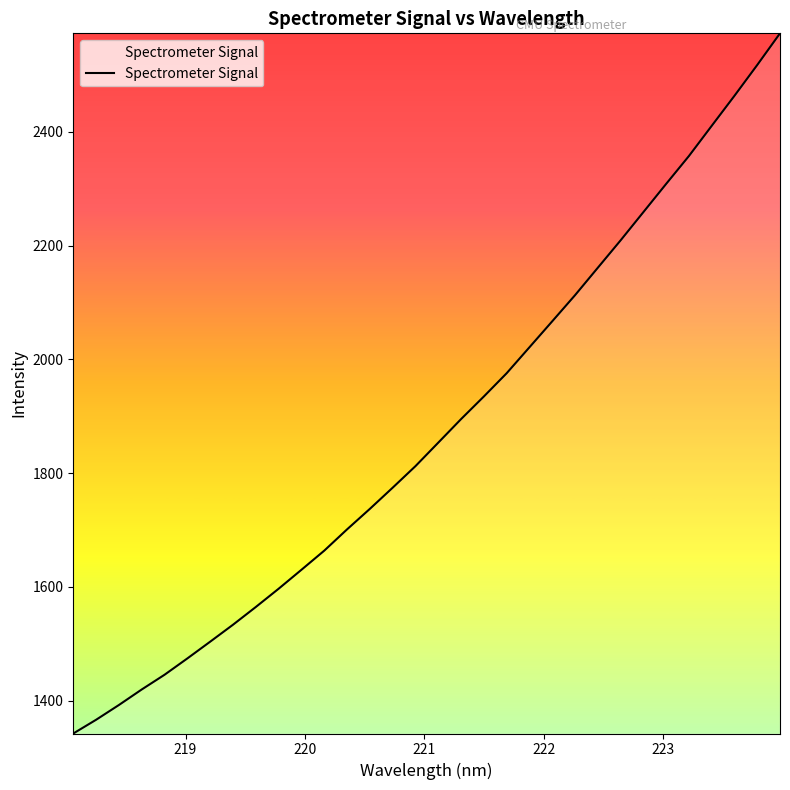

What is the smallest value displayed?

1342.5